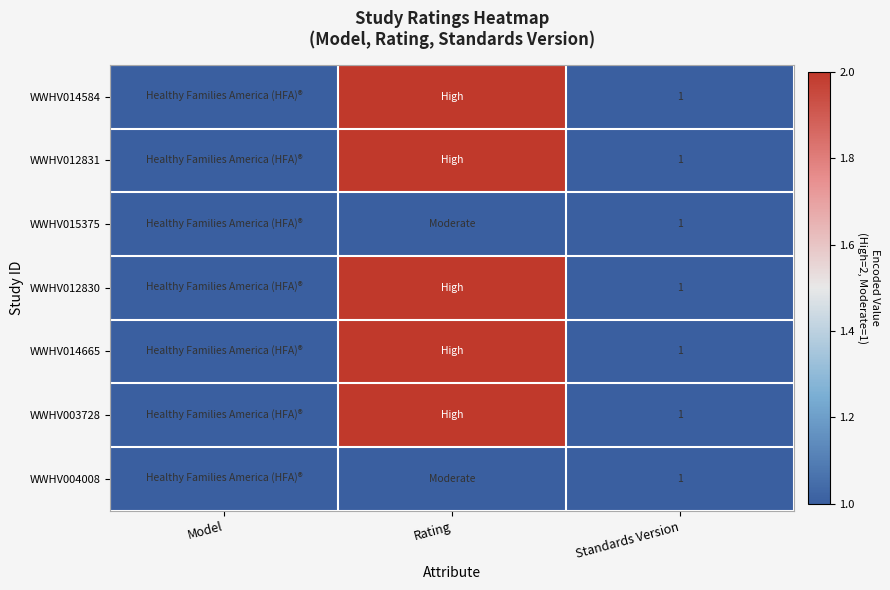

Which has a higher value, Model or Rating?

Rating